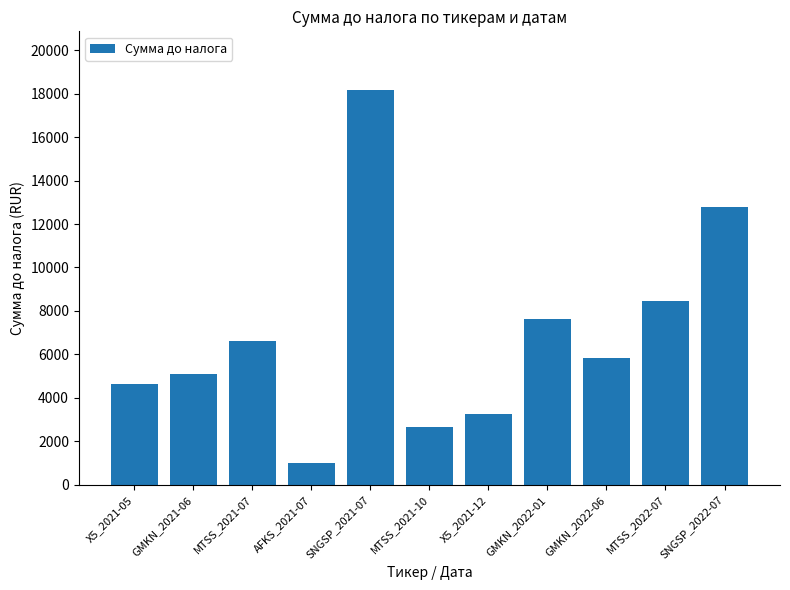

What is the label of the 1st bar from the right?

SNGSP_2022-07